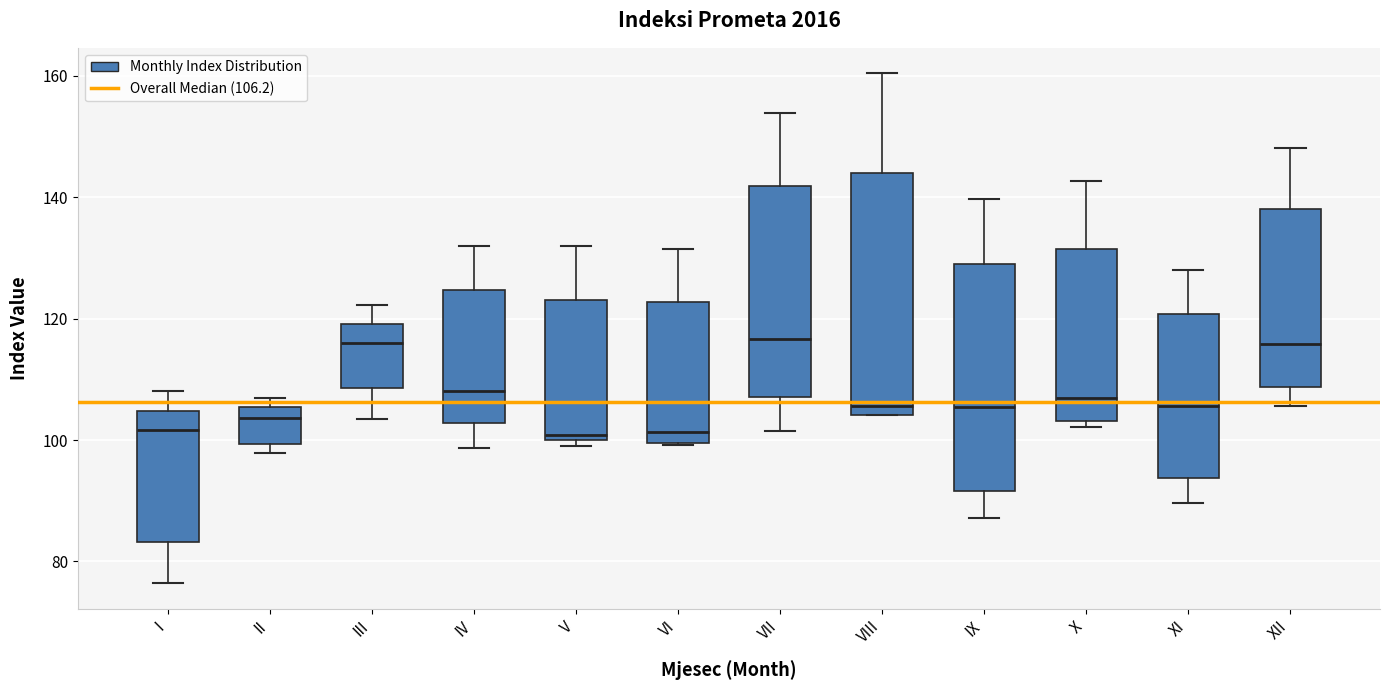

Comparing the boxes themselves (not the whiskers), which one is the tallest?

VIII